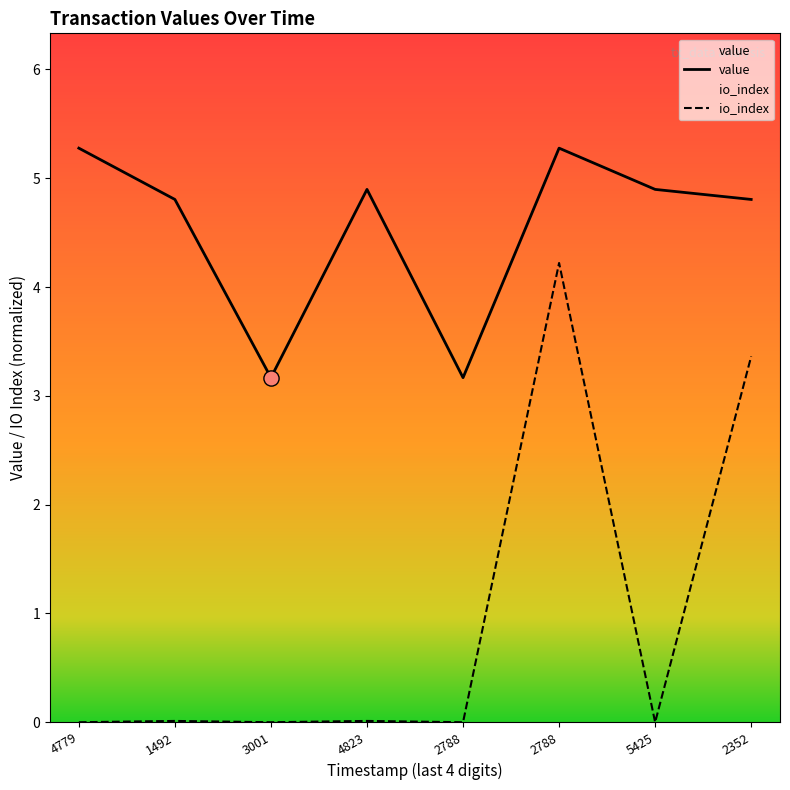

Which series has the largest Y range (max minus min)?

io_index